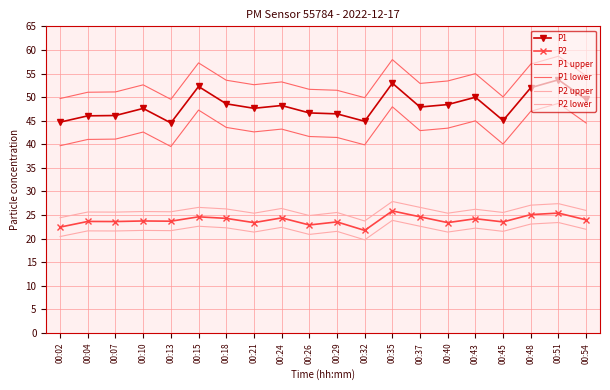

True or false: P1 has more than 1 points higher than both neighbors.

True